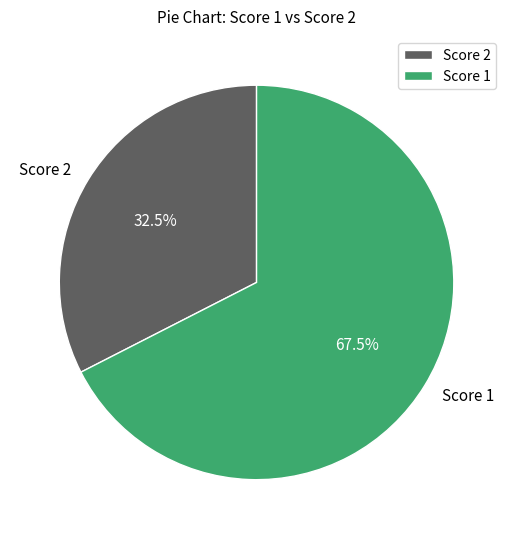

How many segments does this pie chart have?

2